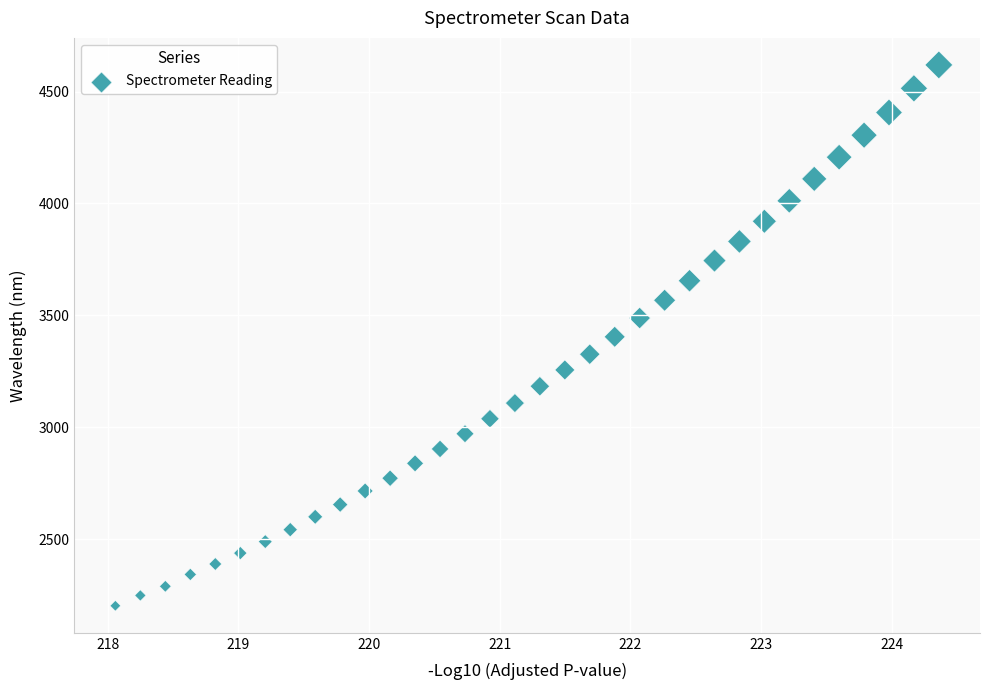

What is the range of Y values (max minus min)?

2416.5